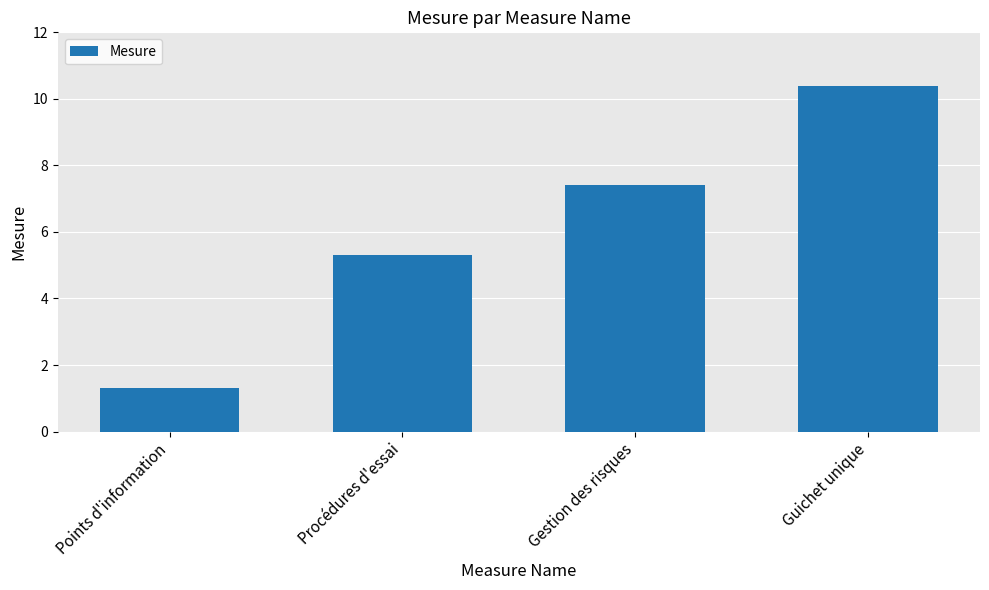

What is the difference between the second highest and second lowest values?

2.1